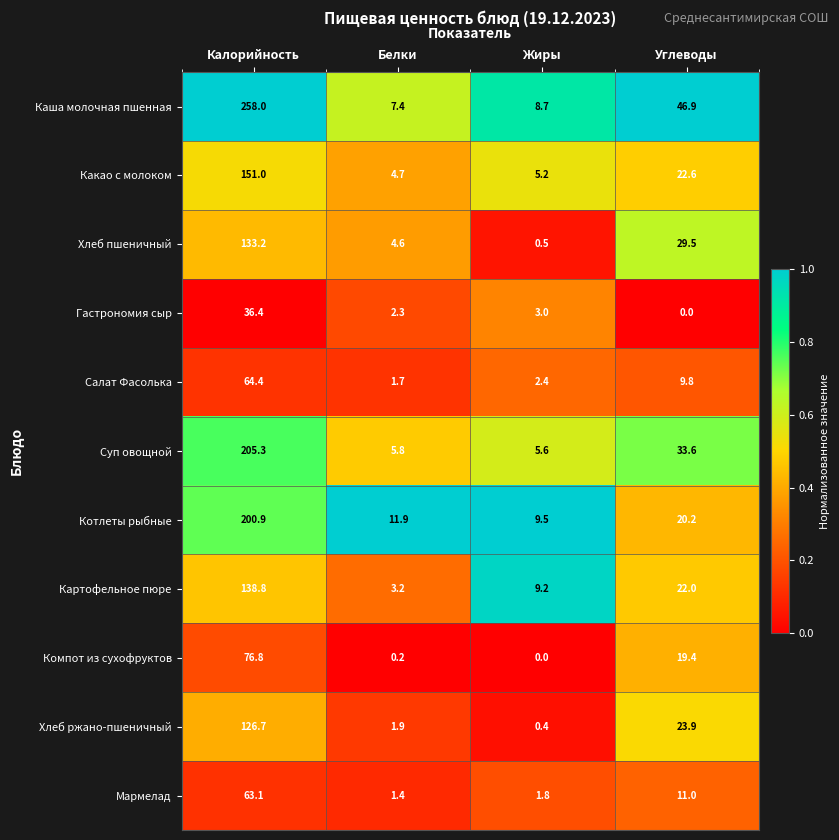

What is the sum of the Компот из сухофруктов values at Калорийность and Белки?

77.0